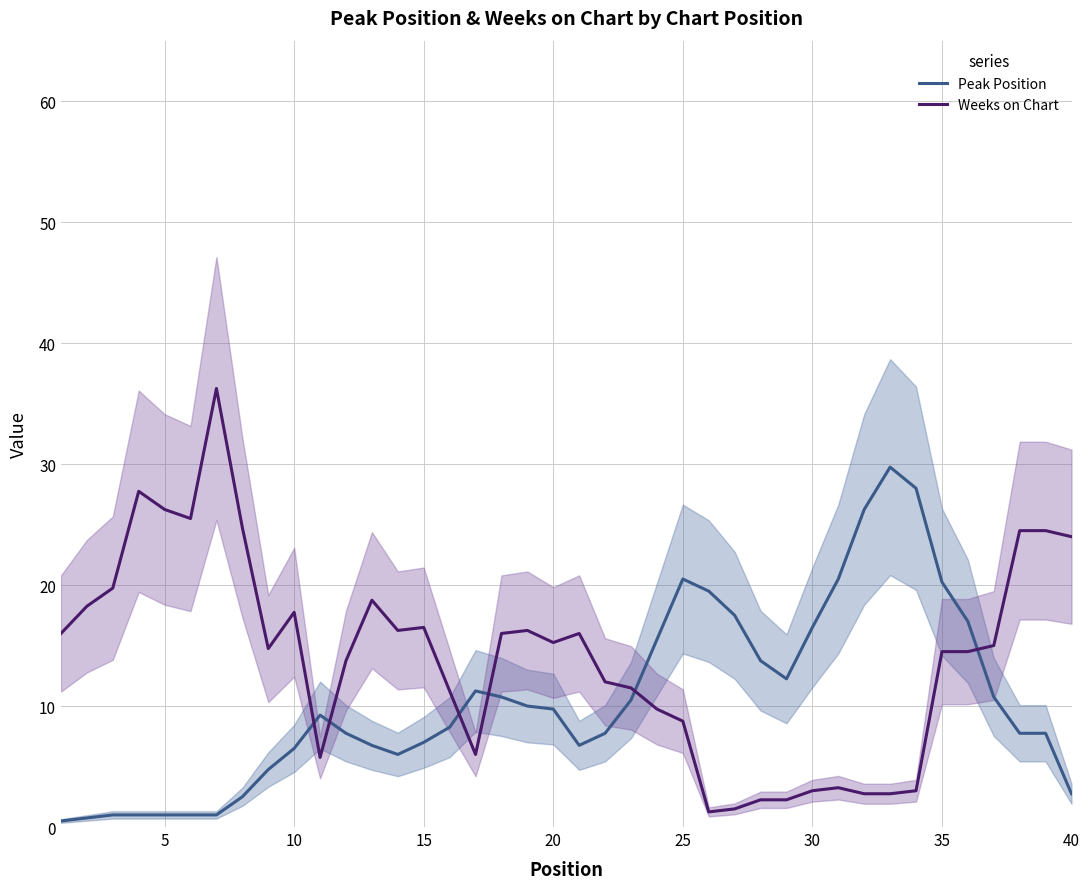

After their last crossing, which series has the higher values: Weeks on Chart or Peak Position?

Weeks on Chart